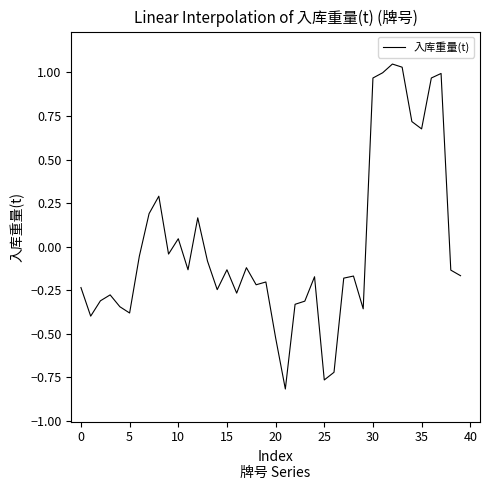

What is the difference between the maximum and minimum values?

1.9